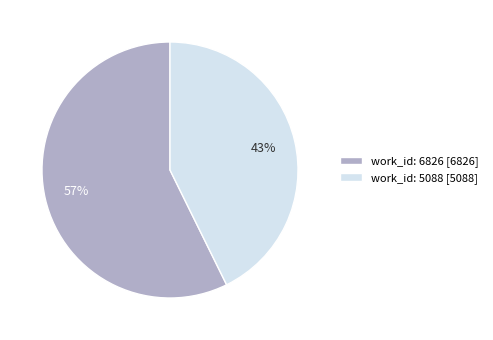

Is there any slice that represents more than half of the pie?

Yes